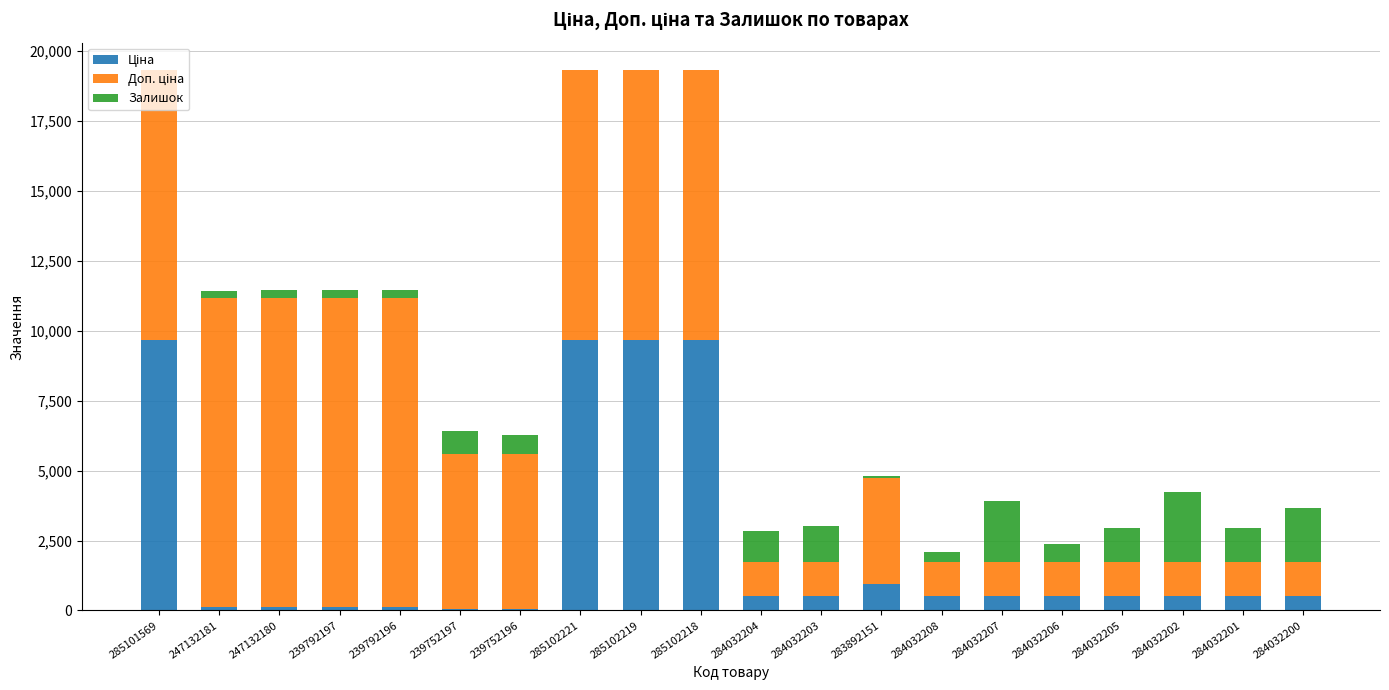

At which label is Доп. ціна closest to 6125?

239752197